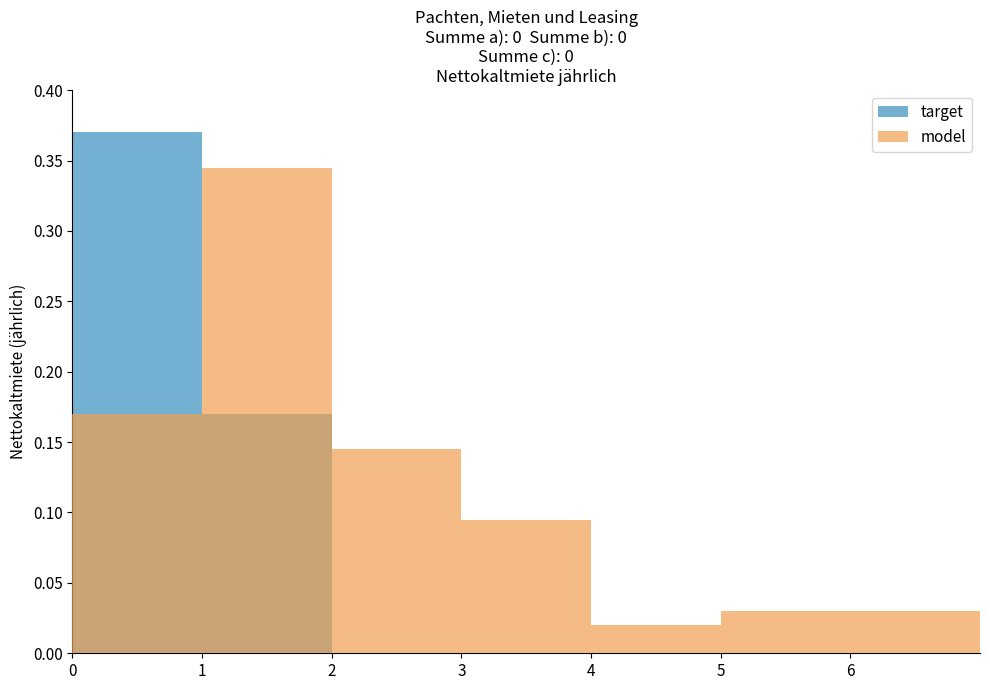

Reading right to left, what are all the values shown in this chart?

target: 6=0.0	5=0.0	4=0.0	3=0.0	2=0.0	1=0.2	0=0.4
model: 6=0.0	5=0.0	4=0.0	3=0.1	2=0.1	1=0.3	0=0.2